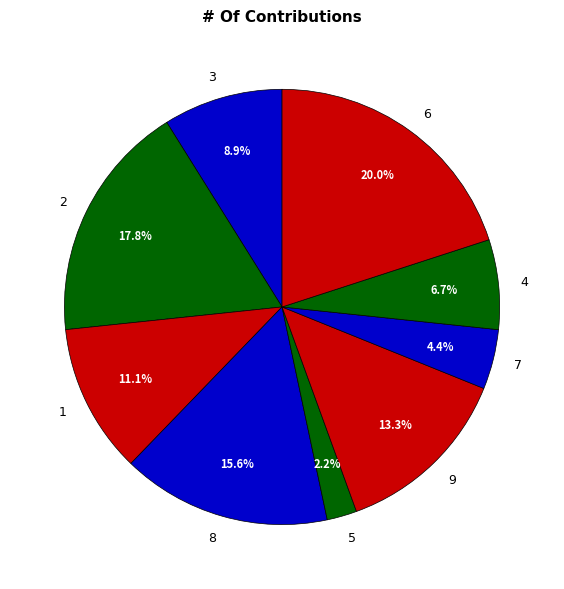

Is the sum of 1 and 3 greater than half?

No